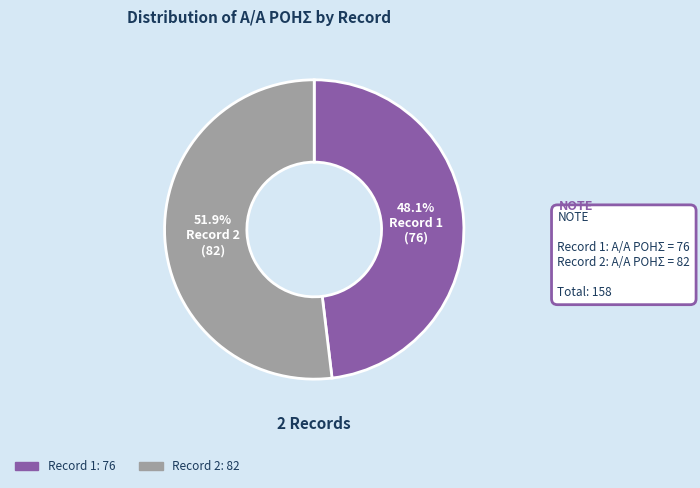

Count the number of slices in the pie.

2